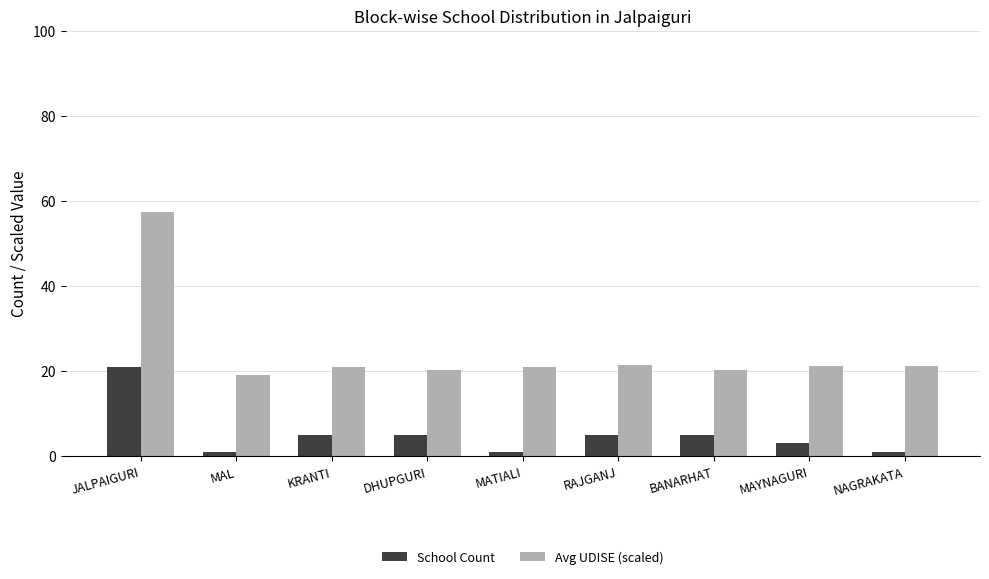

At which category is the sum across all series the highest?

JALPAIGURI